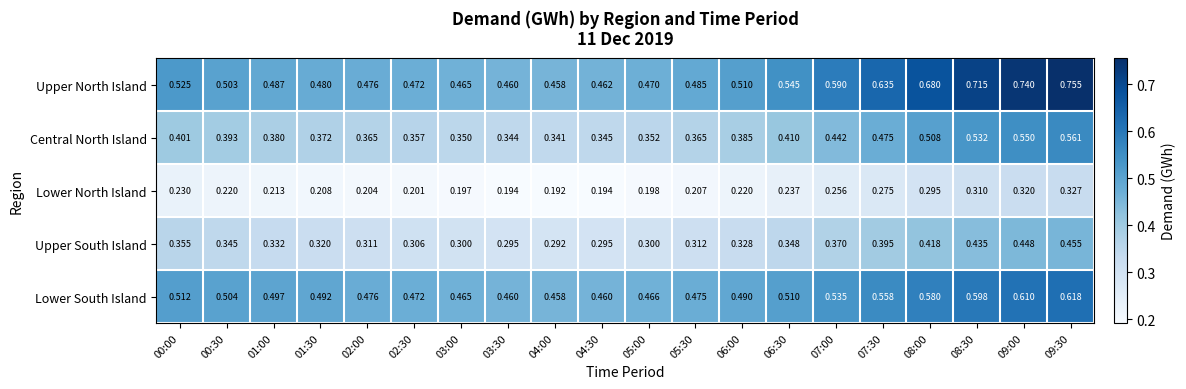

Rank the series at 08:30 from lowest to highest value.

Lower North Island, Upper South Island, Central North Island, Lower South Island, Upper North Island